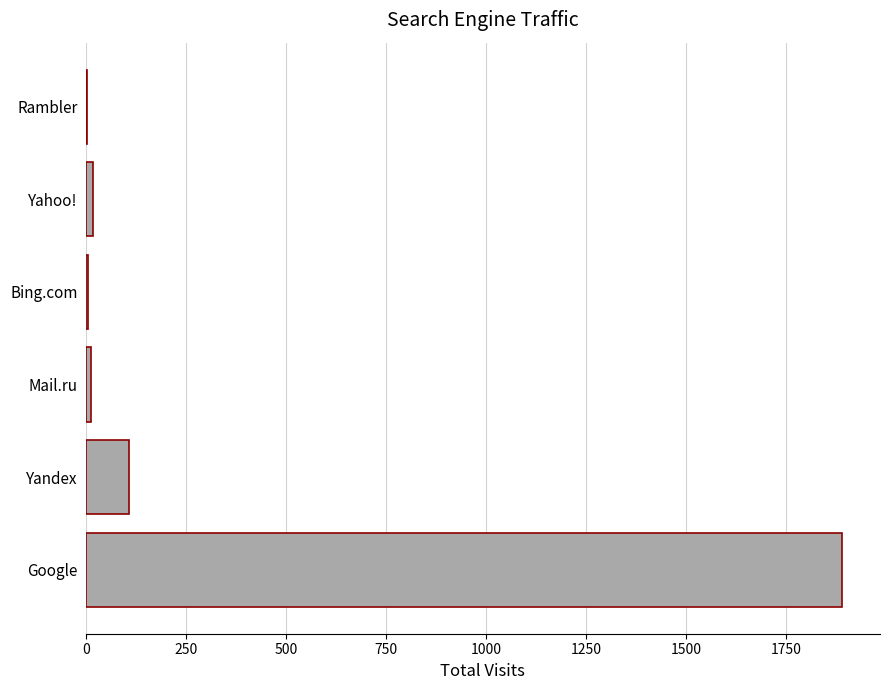

Which has a higher value, Yahoo! or Google?

Google